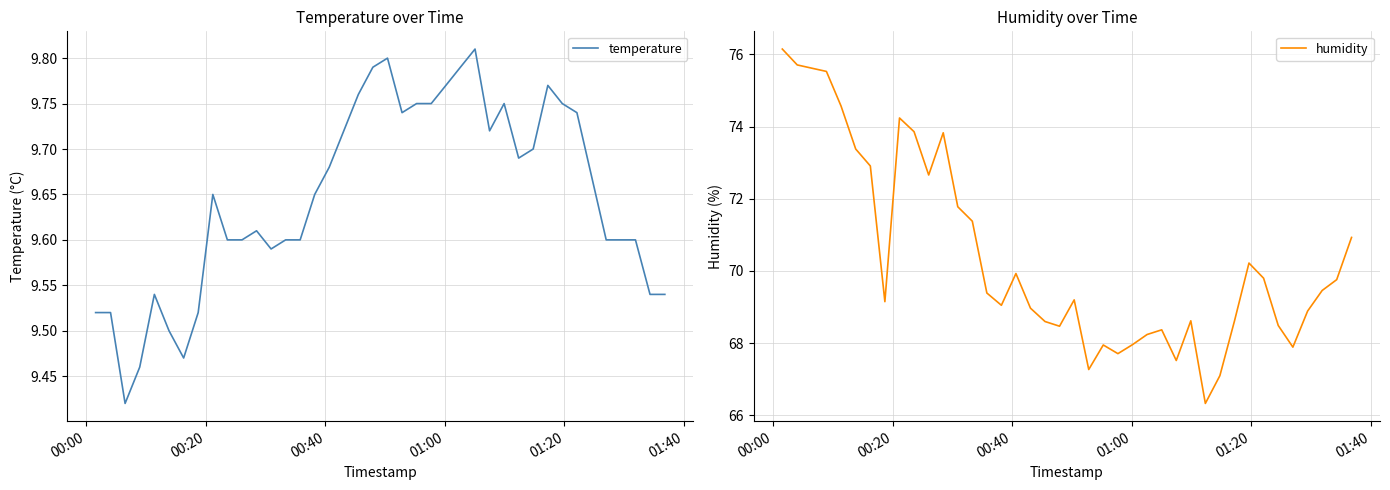

What is the highest value of the humidity series?

76.2